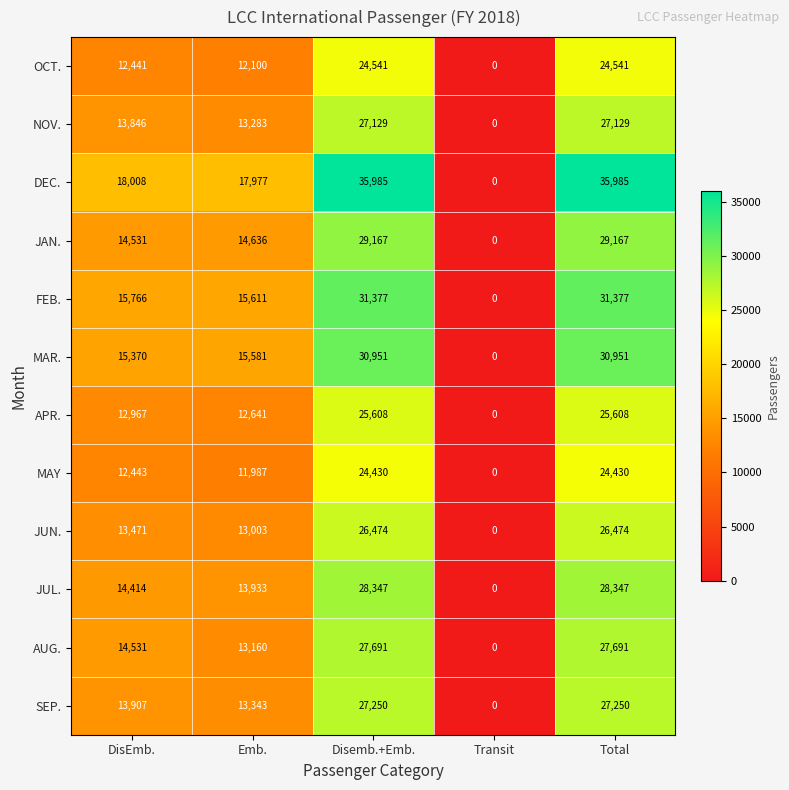

At how many categories does at least one series exceed 3665?

4